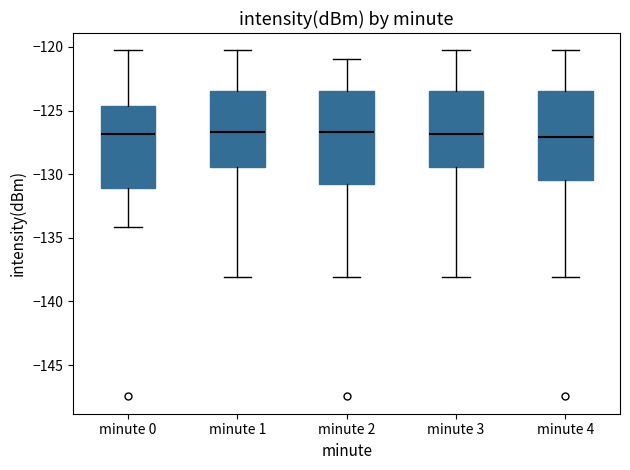

Reading left to right, read every box against the y-axis: the position of its median line, the range the box covers, and the ends of its whiskers. The values are not printed on the chart, so give them approximately, as read against the axis.

minute 0: median -127.0, box -131.0 to -124.5, whiskers -134.0 to -120.5
minute 1: median -126.5, box -129.5 to -123.5, whiskers -138.0 to -120.5
minute 2: median -126.5, box -131.0 to -123.5, whiskers -138.0 to -121.0
minute 3: median -127.0, box -129.5 to -123.5, whiskers -138.0 to -120.5
minute 4: median -127.0, box -130.5 to -123.5, whiskers -138.0 to -120.5